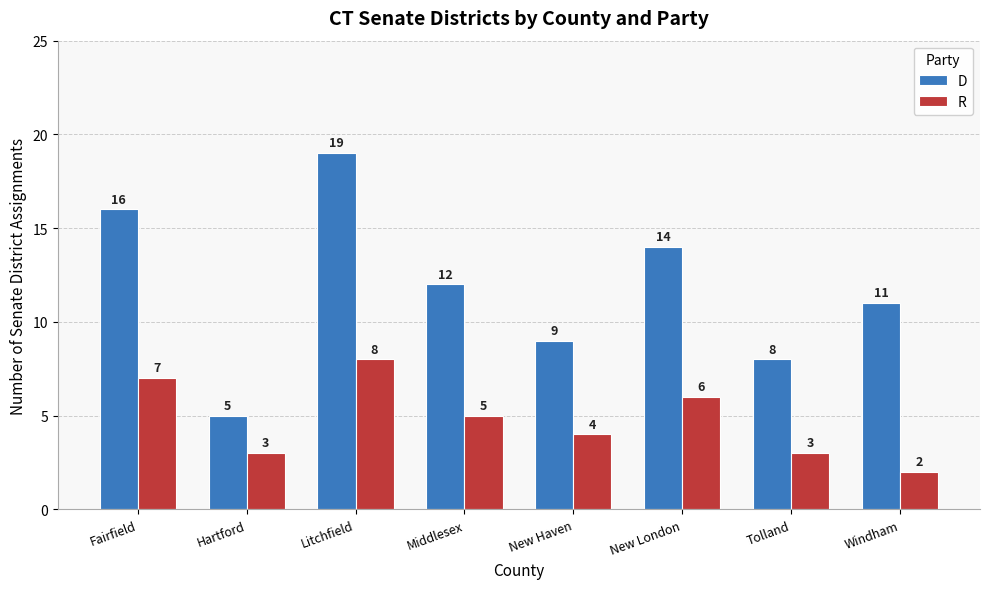

Reading left to right, transcribe all the data shown in this chart.

D: 16	5	19	12	9	14	8	11
R: 7	3	8	5	4	6	3	2